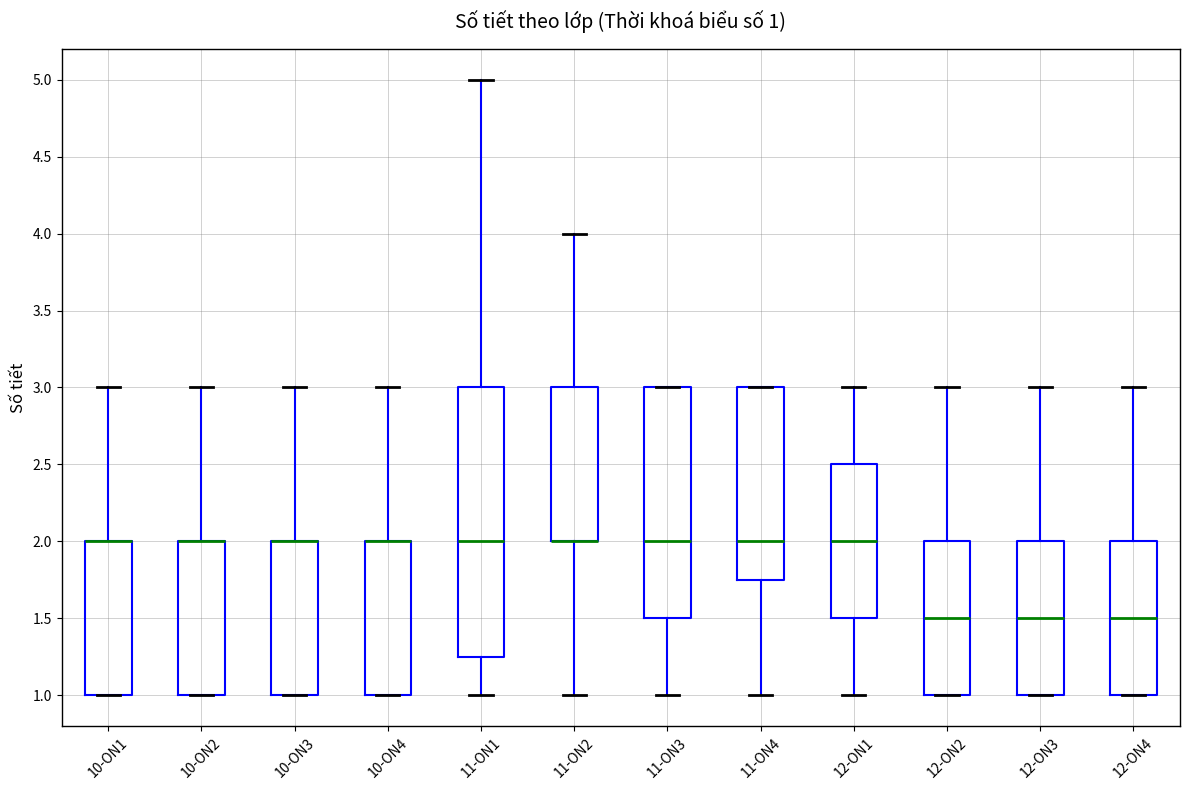

Comparing the boxes themselves (not the whiskers), which one is the tallest?

11-ON1